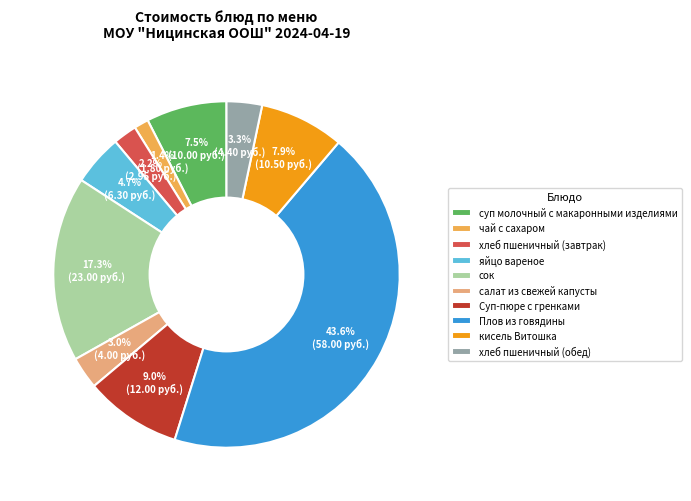

How much of the chart is everything except чай с сахаром?

98.6%